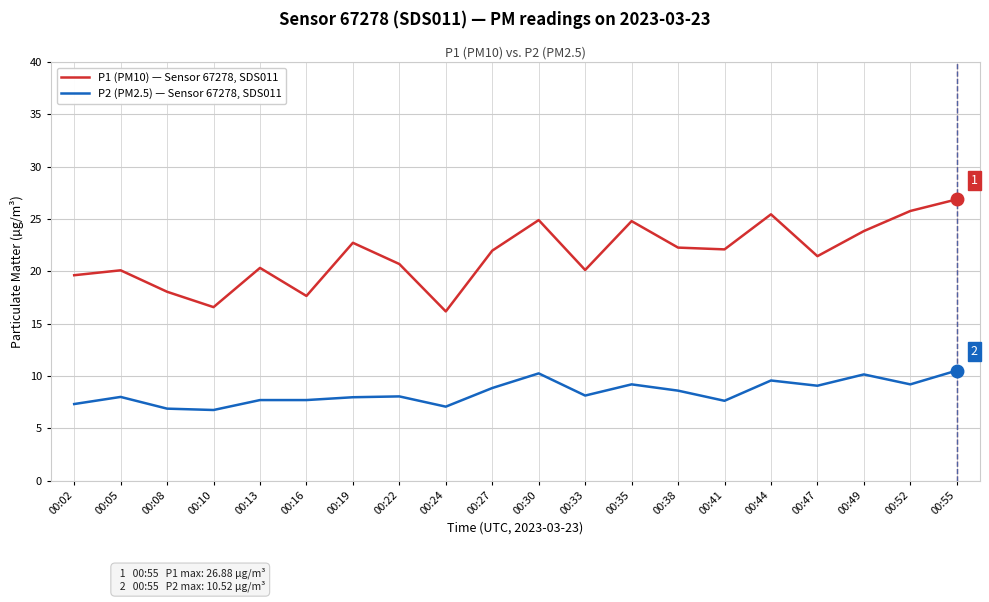

Is the value of P1 (PM10) — Sensor 67278, SDS011 at 00:16 greater than the value of P2 (PM2.5) — Sensor 67278, SDS011 at 00:13?

Yes